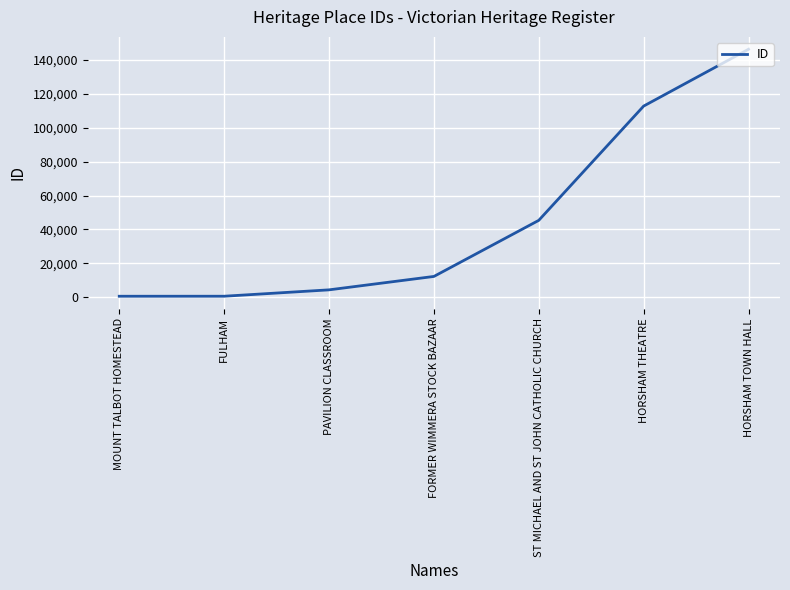

What is the maximum value shown in the chart?

146361